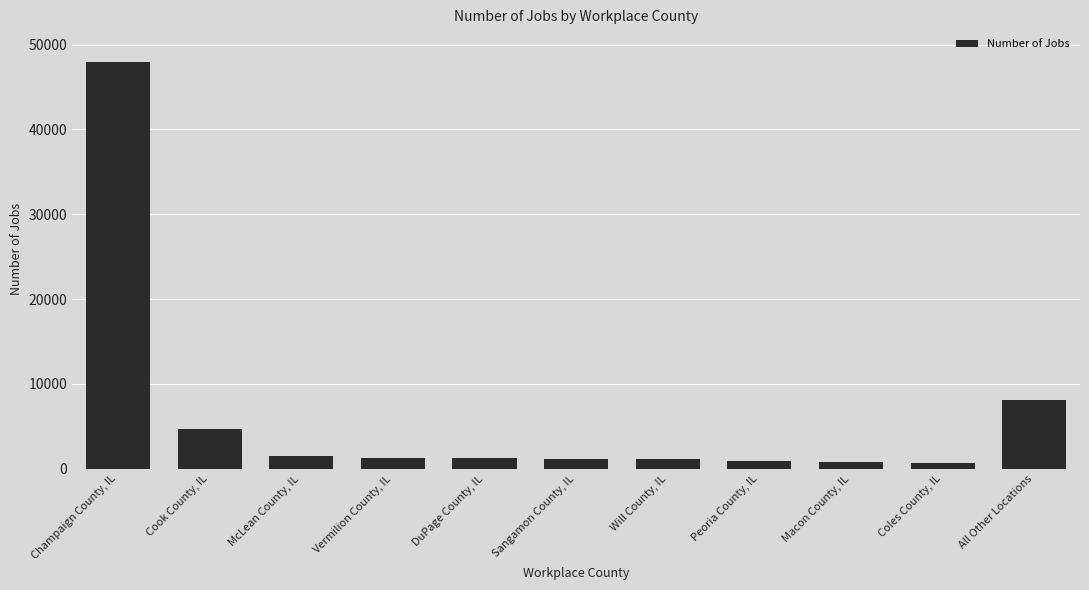

What is the ratio of the value at Champaign County, IL to the value at Sangamon County, IL?

40.1